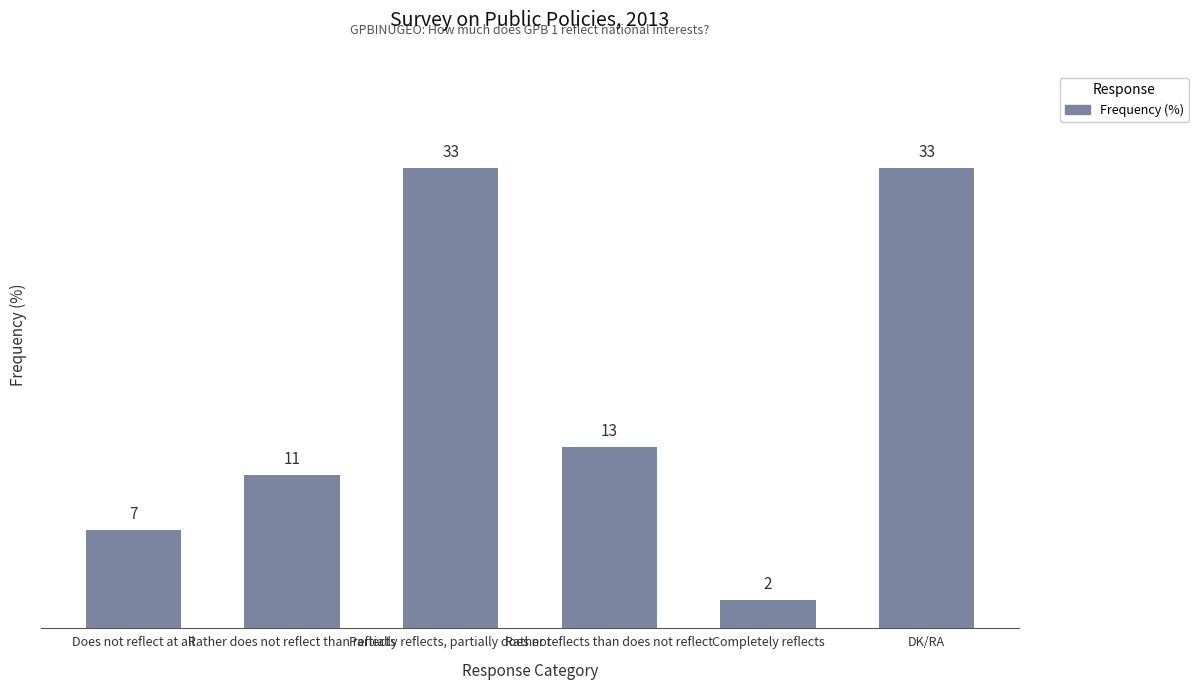

Are the bars grouped side by side (vs. stacked)?

No